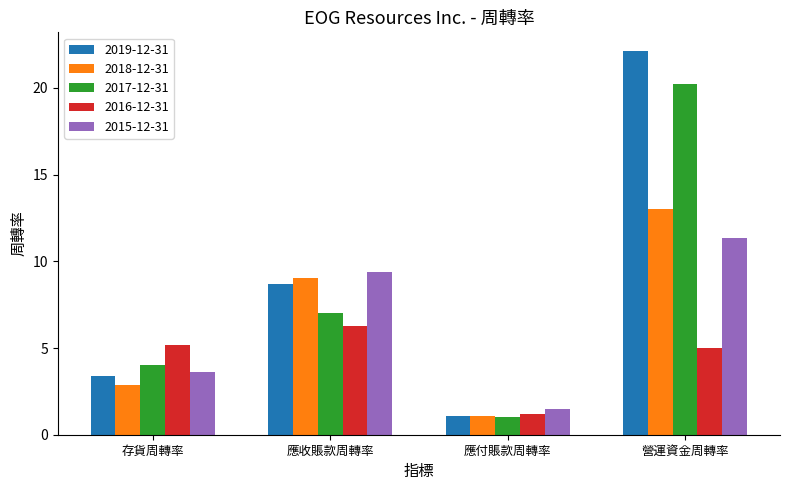

What is the spread (max minus min) of values at 營運資金周轉率?

17.1